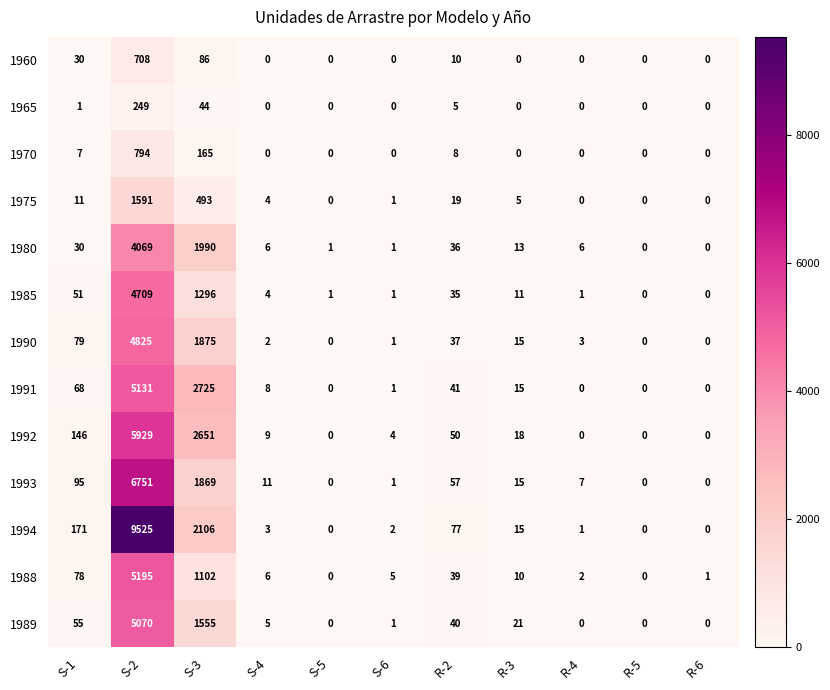

What is the average value of the 1985 series?

555